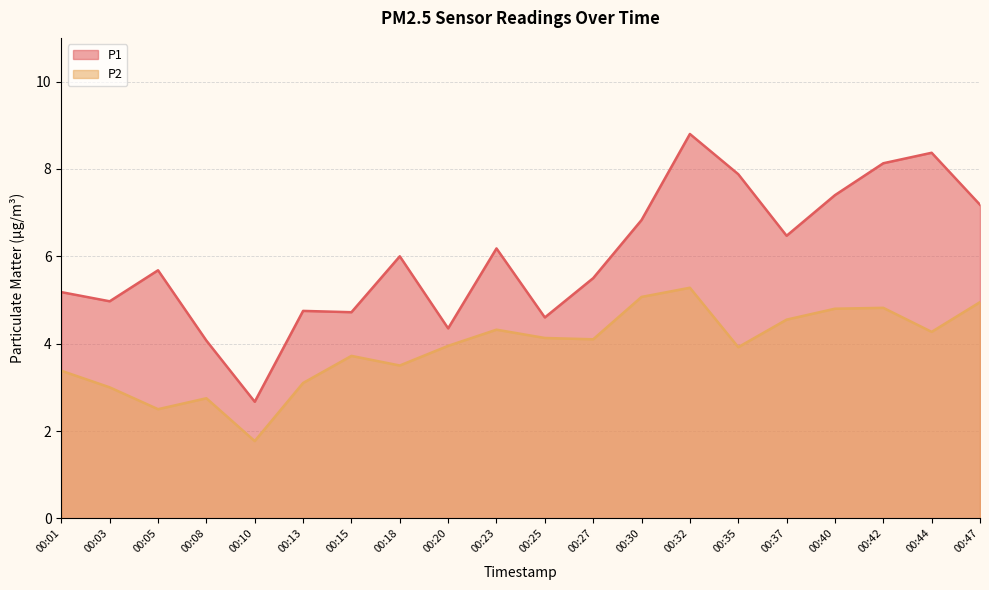

Which category has the lowest value across all series?

00:10